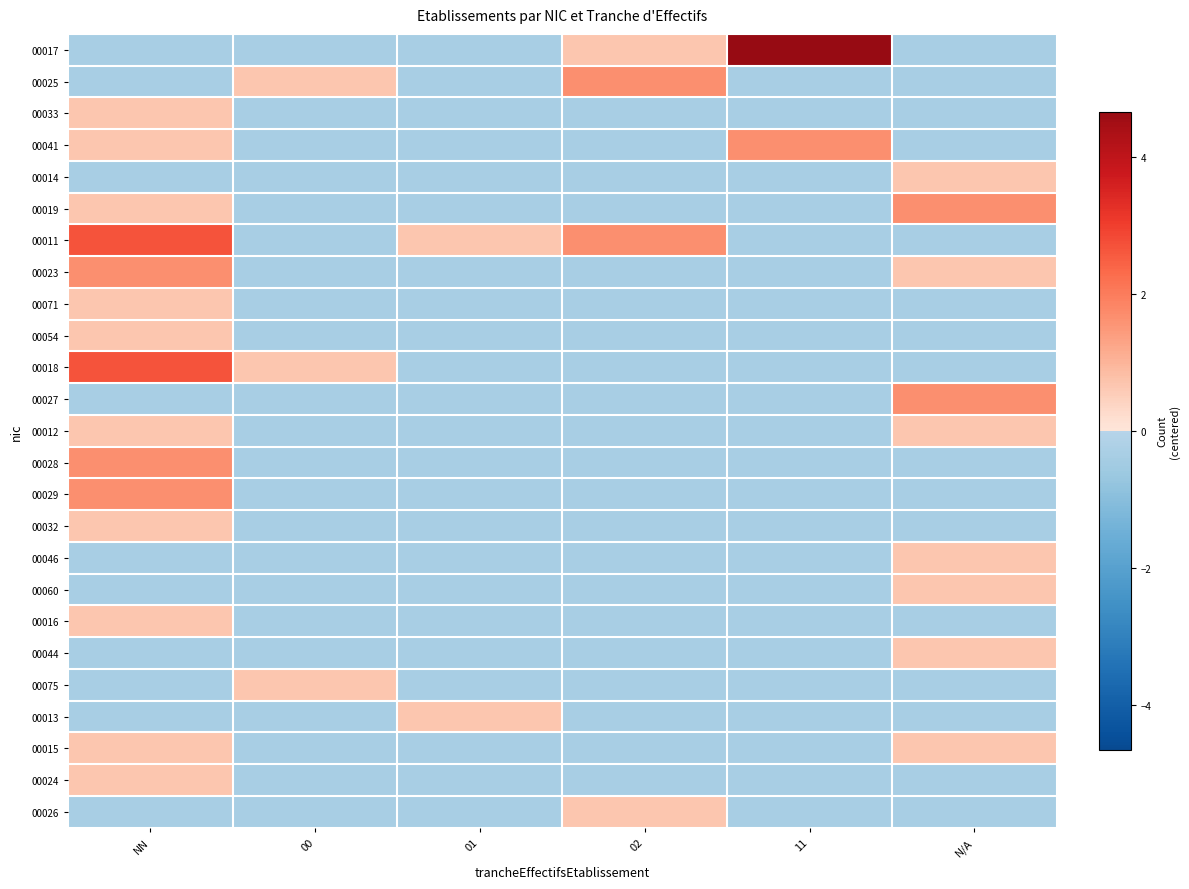

What is the minimum value shown in the chart?

-0.3